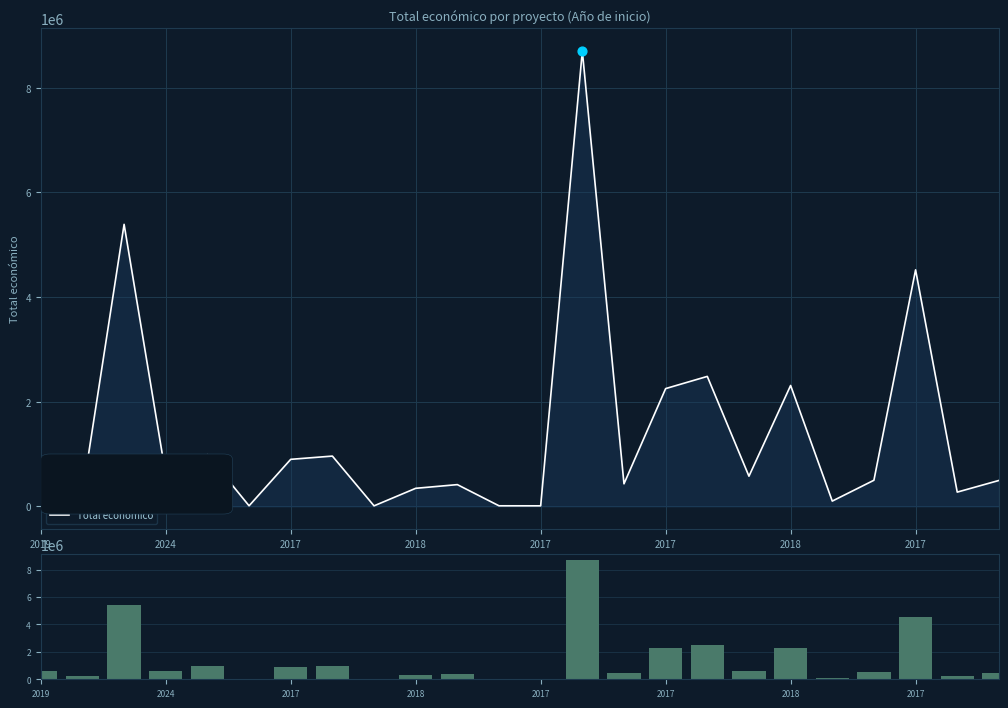

At how many categories does at least one series exceed 3886262?

3